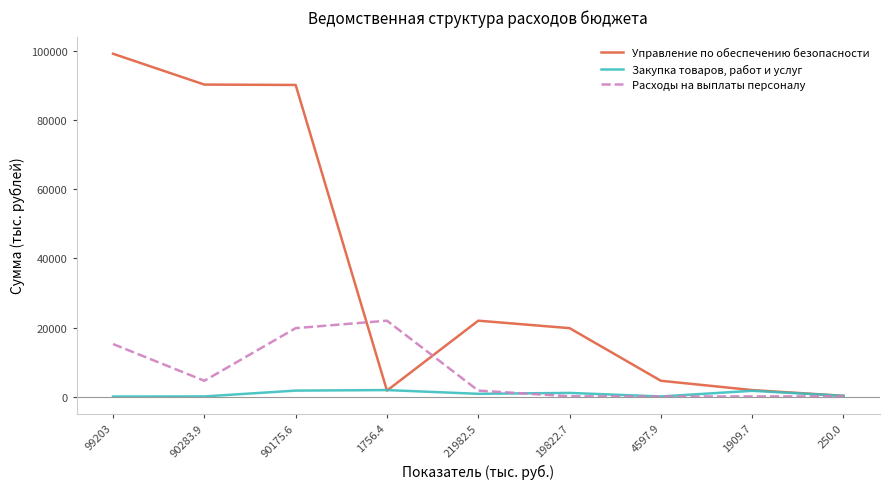

At which label does Управление по обеспечению безопасности reach its minimum?

250.0